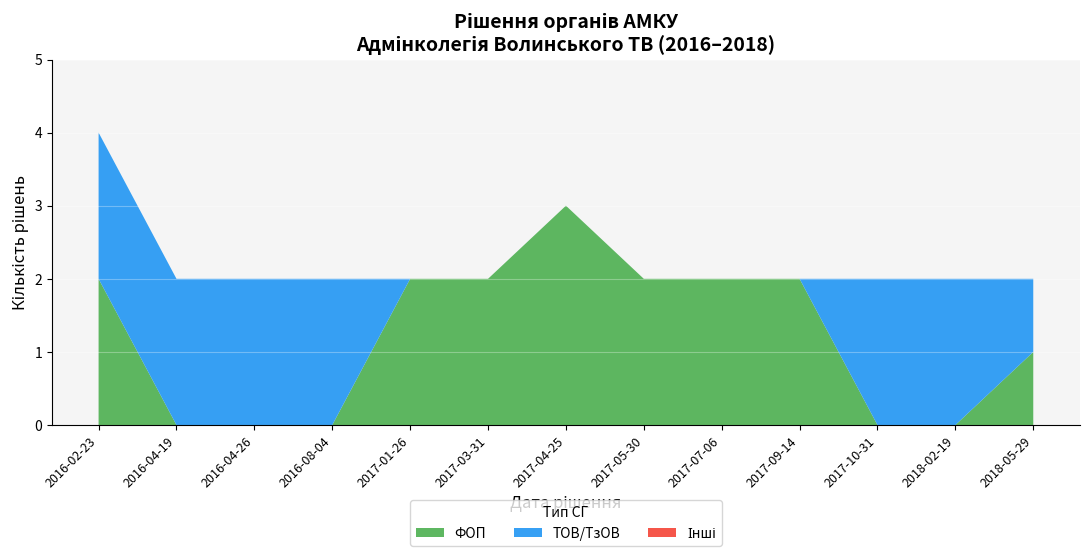

At which category is the sum across all series the highest?

2016-02-23